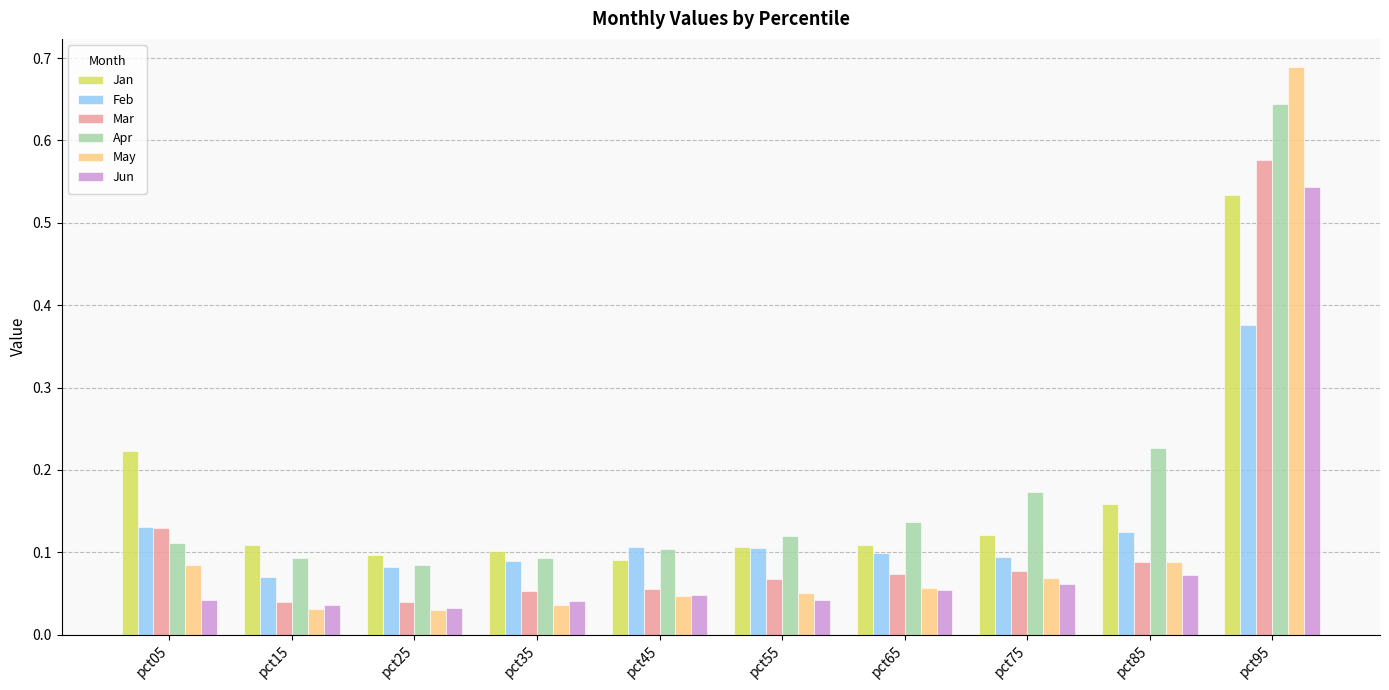

What is the sum of all Mar values?

1.2